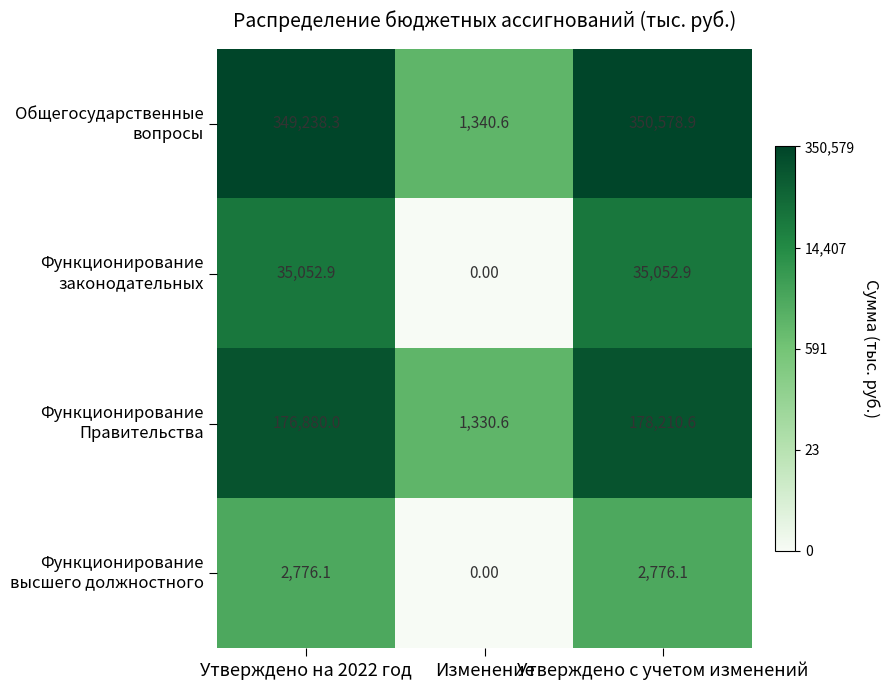

At which category is the sum across all series the highest?

Утверждено с учетом изменений